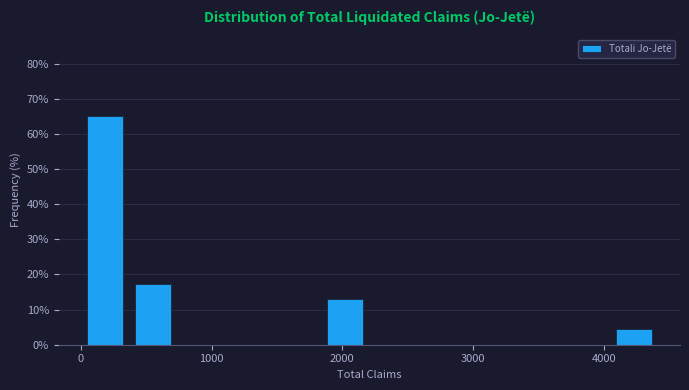

Read against the x-axis, roughly where is the centre of the tallest bar?

200